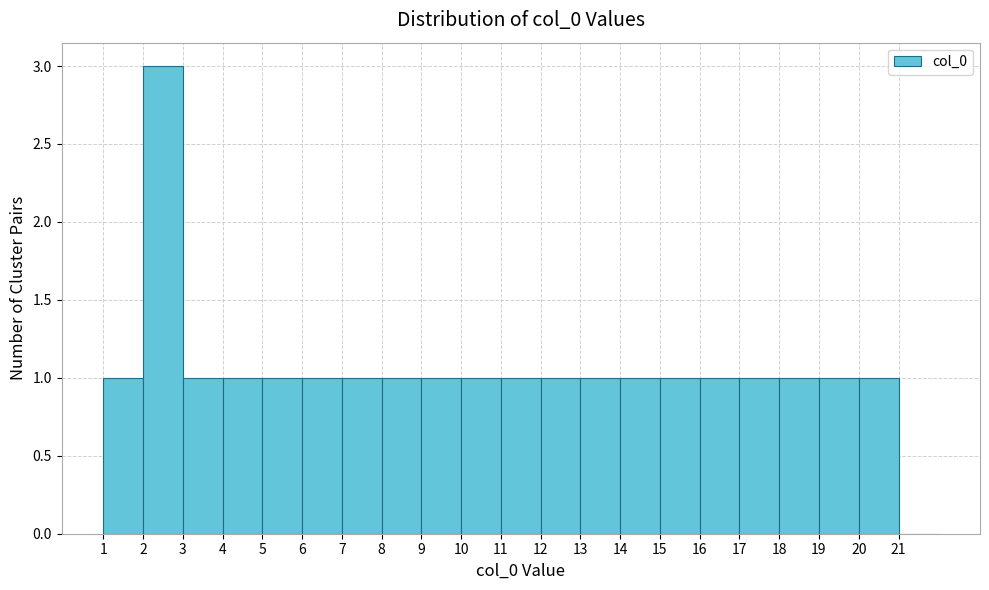

Over which range of the x-axis is the bar tallest?

2 to 3